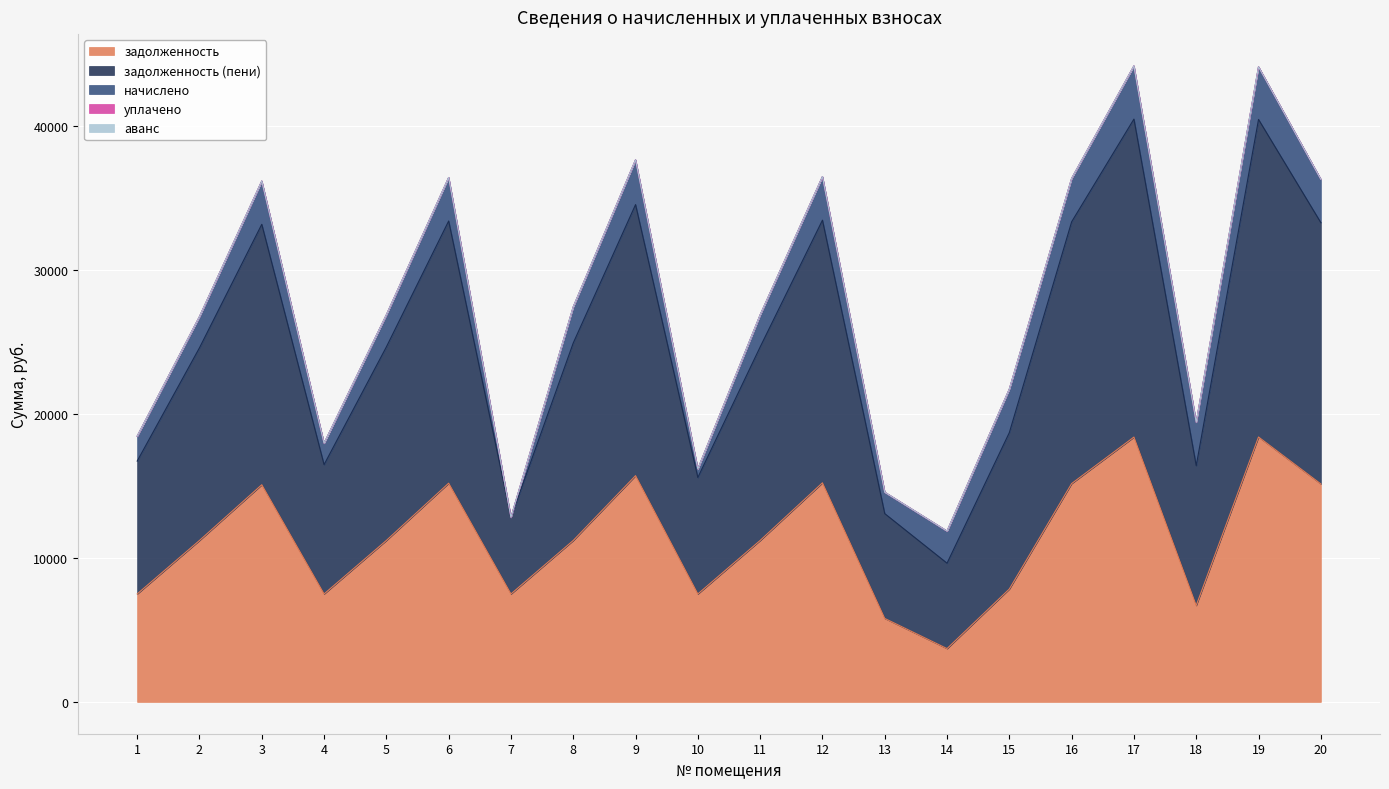

Which series changed the most between 4 and 19?

задолженность (пени)